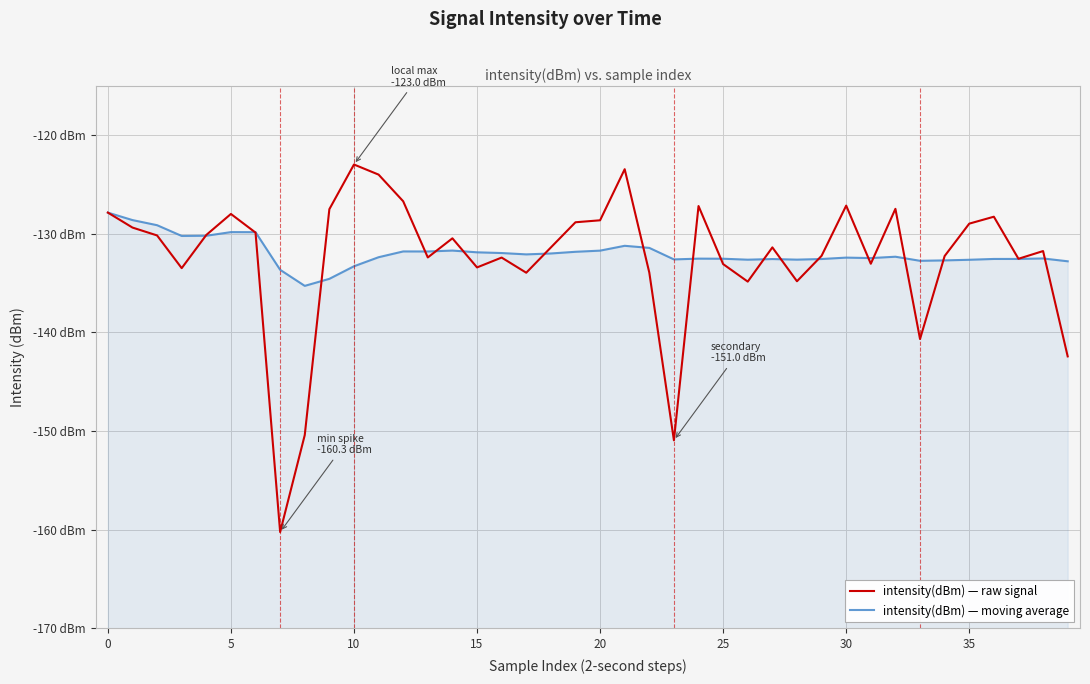

Reading left to right, transcribe all the data shown in this chart.

intensity(dBm) — raw signal: -127.9	-129.4	-130.2	-133.5	-130.1	-128.0	-129.9	-160.3	-150.4	-127.5	-123.0	-124.0	-126.7	-132.4	-130.5	-133.4	-132.4	-134.0	-131.4	-128.8	-128.6	-123.5	-133.9	-151.0	-127.2	-133.1	-134.9	-131.4	-134.8	-132.2	-127.2	-133.1	-127.5	-140.7	-132.3	-129.0	-128.3	-132.5	-131.8	-142.4
intensity(dBm) — moving average: -127.9	-128.6	-129.1	-130.2	-130.2	-129.8	-129.9	-133.7	-135.3	-134.6	-133.3	-132.4	-131.8	-131.8	-131.7	-131.9	-132.0	-132.1	-132.0	-131.8	-131.7	-131.2	-131.4	-132.6	-132.5	-132.5	-132.6	-132.6	-132.6	-132.6	-132.4	-132.5	-132.3	-132.8	-132.7	-132.6	-132.6	-132.6	-132.5	-132.8